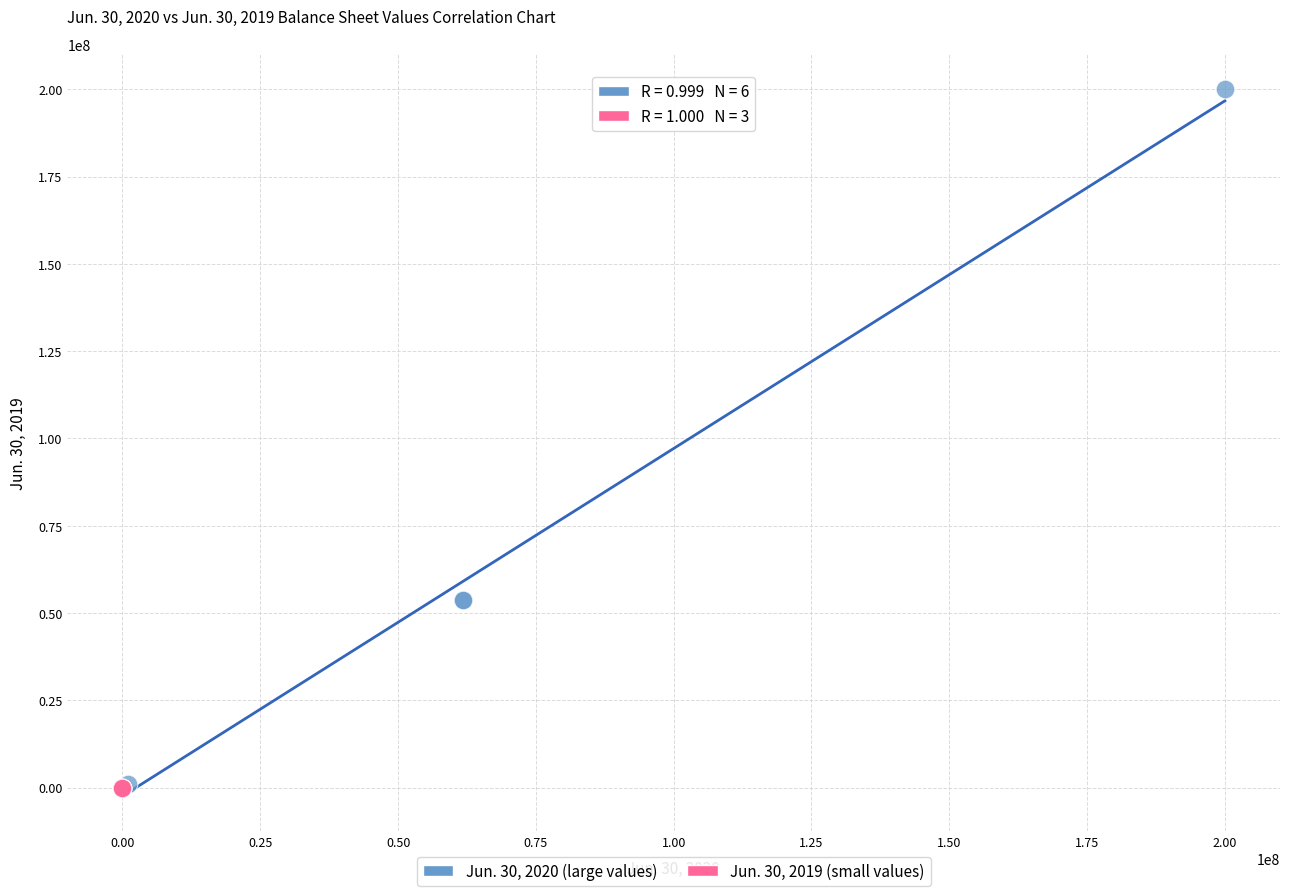

Which series contains the highest Y value?

Jun. 30, 2020 (large values)